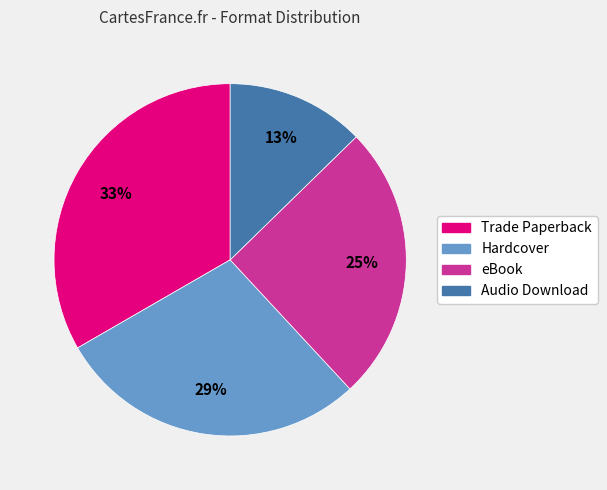

To the nearest percent, what is the combined percentage of Trade Paperback and Hardcover?

62%